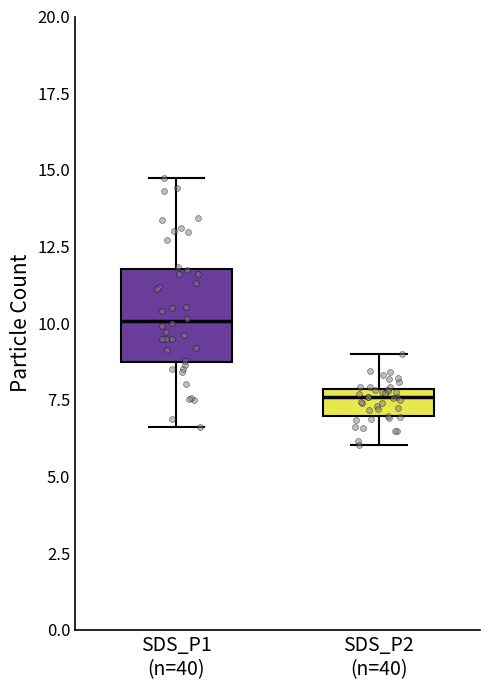

Reading left to right, transcribe this box plot: for each box, give where its median line is, the range the box spans, and where its two whiskers end, as read against the y-axis. The values are not printed on the chart, so give them approximately, as read against the axis.

SDS_P1 (n=40): median 10.0, box 8.5 to 12.0, whiskers 6.5 to 14.5
SDS_P2 (n=40): median 7.5, box 7.0 to 8.0, whiskers 6.0 to 9.0